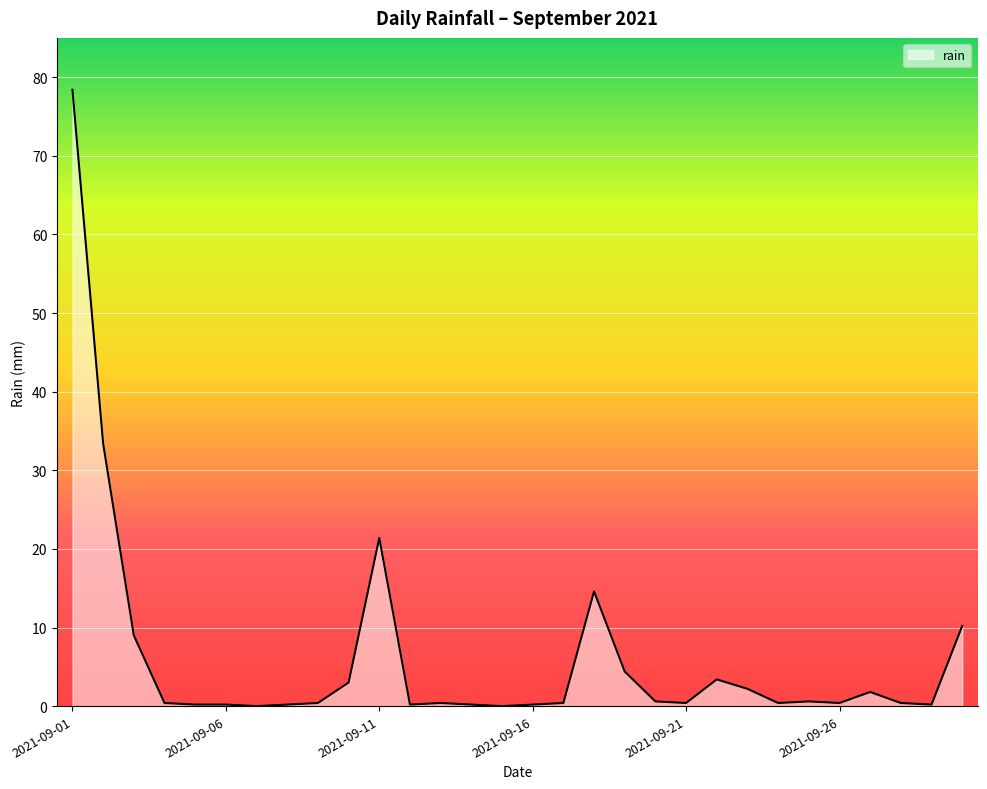

What is the greatest value displayed?

78.4